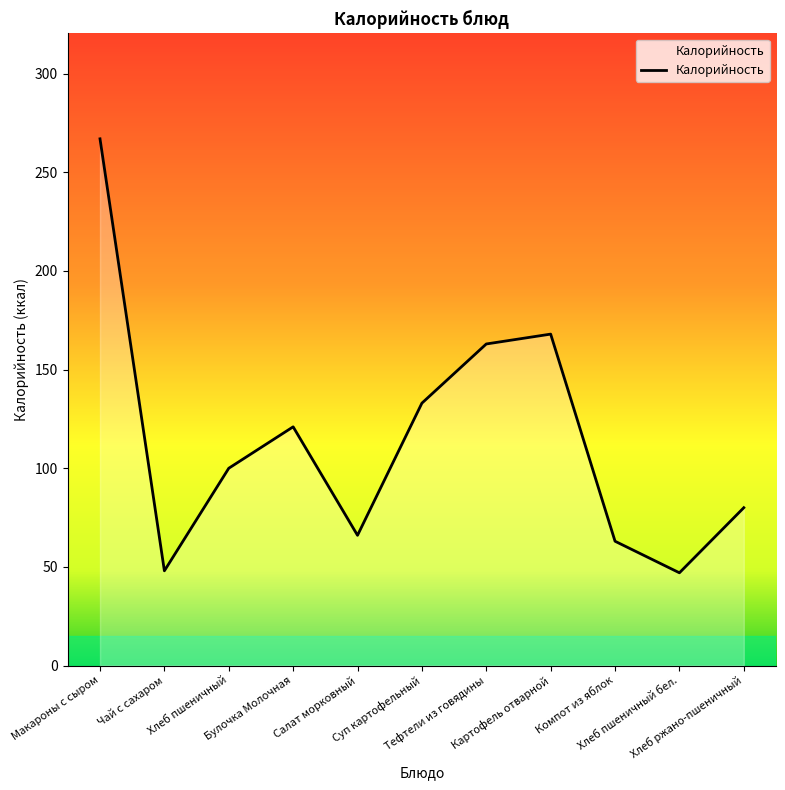

What is the sum of all values?

1256